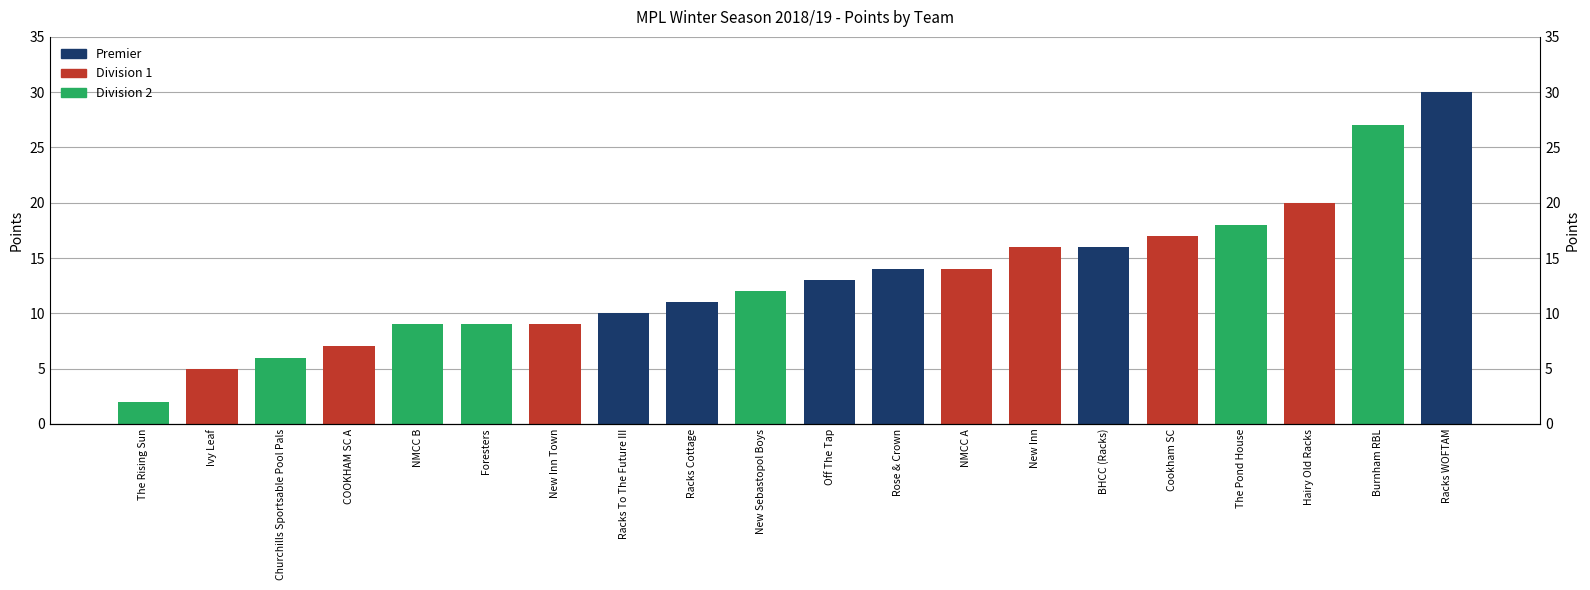

Is it true that the value at New Sebastopol Boys is 12?

True